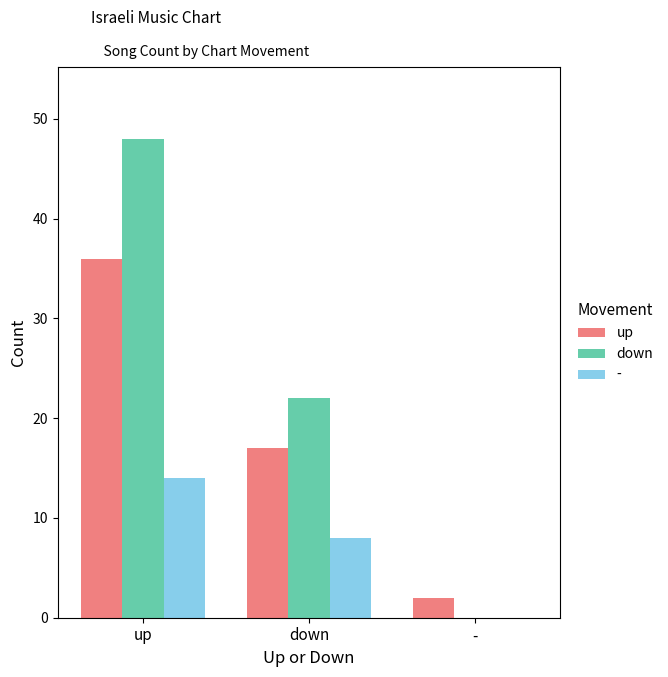

True or false: down has a value of 22 at down.

True